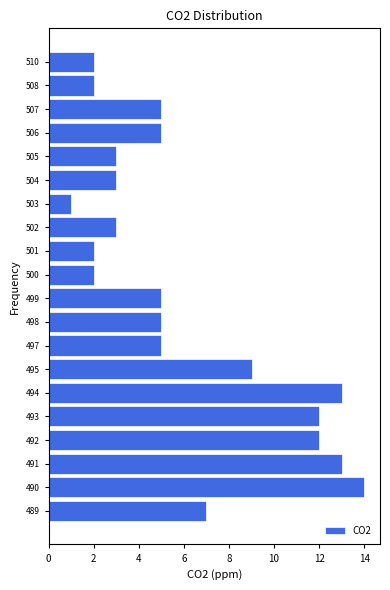

Reading bottom to top, list all the values displayed in this chart.

489=7	490=14	491=13	492=12	493=12	494=13	495=9	497=5	498=5	499=5	500=2	501=2	502=3	503=1	504=3	505=3	506=5	507=5	508=2	510=2